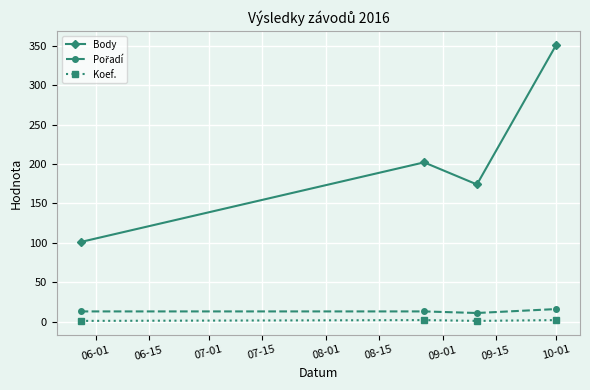

Which series has the largest range (max minus min)?

Body